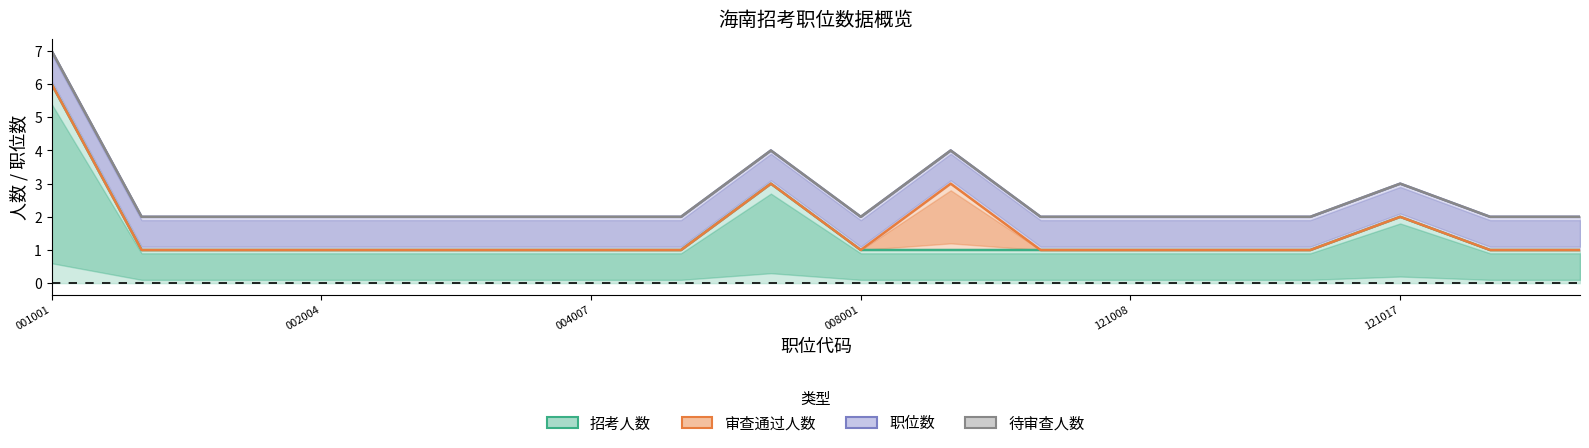

Which series changed the most between 400110121003 and 400110121006?

审查通过人数